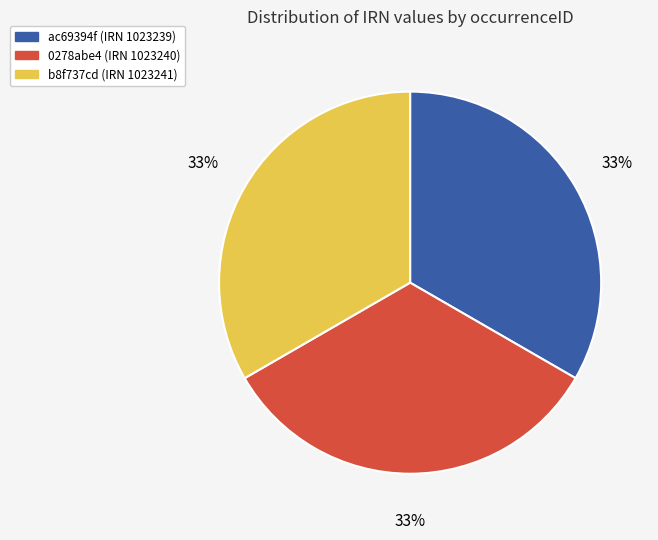

What is the ratio of the value at ac69394f (IRN 1023239) to the value at b8f737cd (IRN 1023241)?

1.0